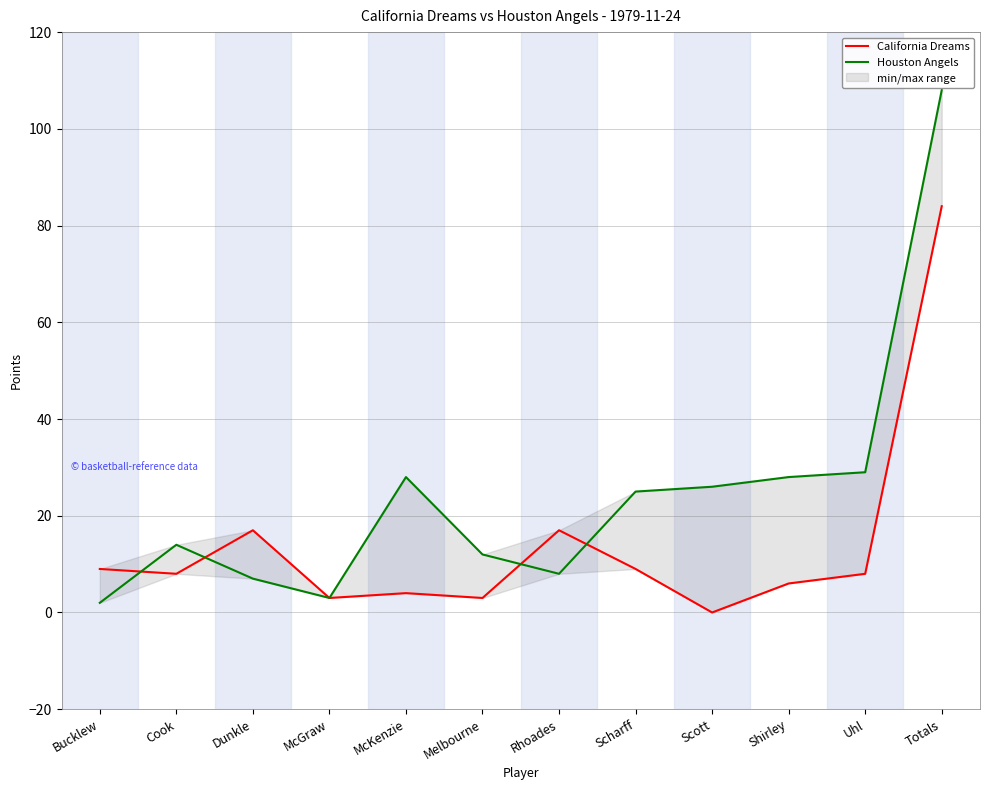

In Houston Angels, how many points are lower than both neighbors (excluding endpoints)?

2